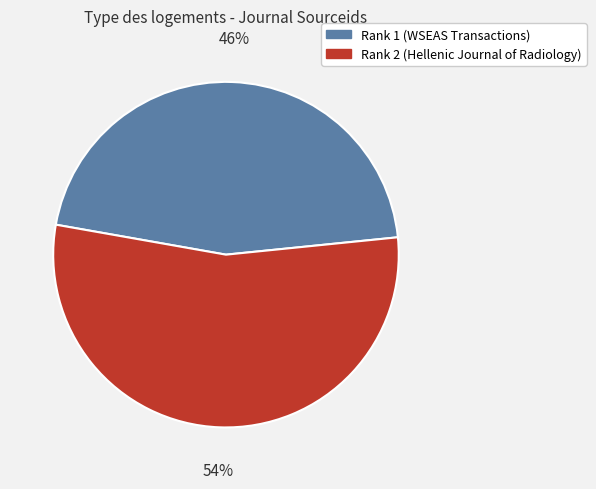

To the nearest percent, what is the average slice percentage?

50%